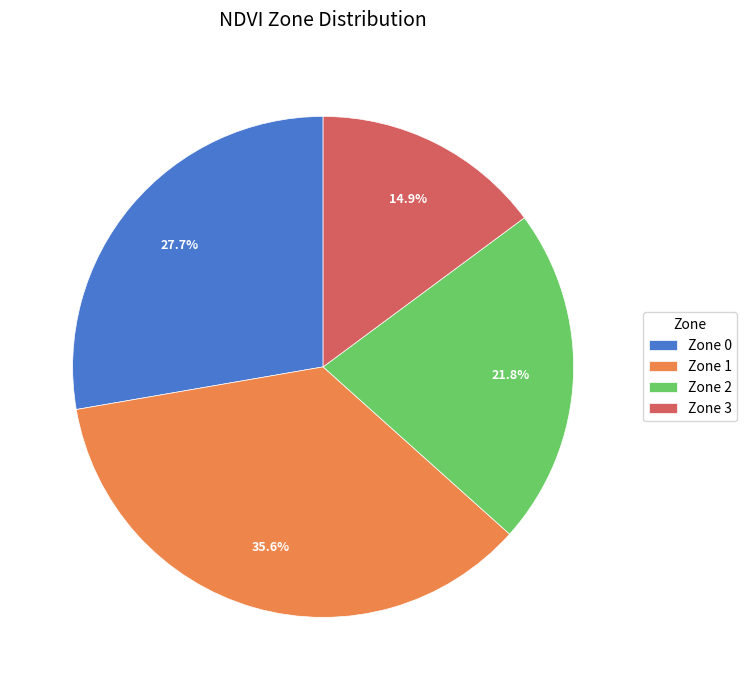

The Zone 0 slice represents 19% of the pie. True or false?

False